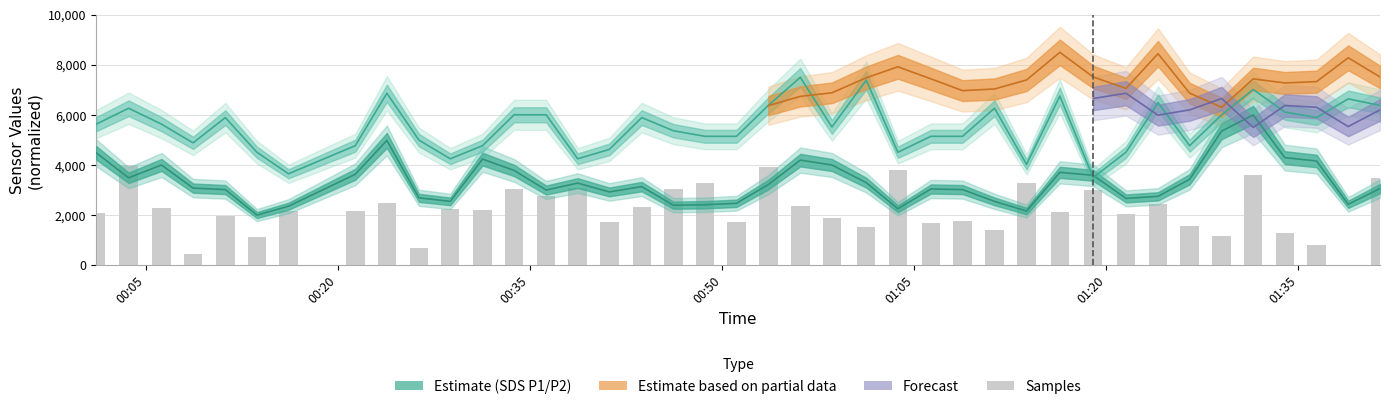

What is the difference between the maximum and minimum values?

4000.0